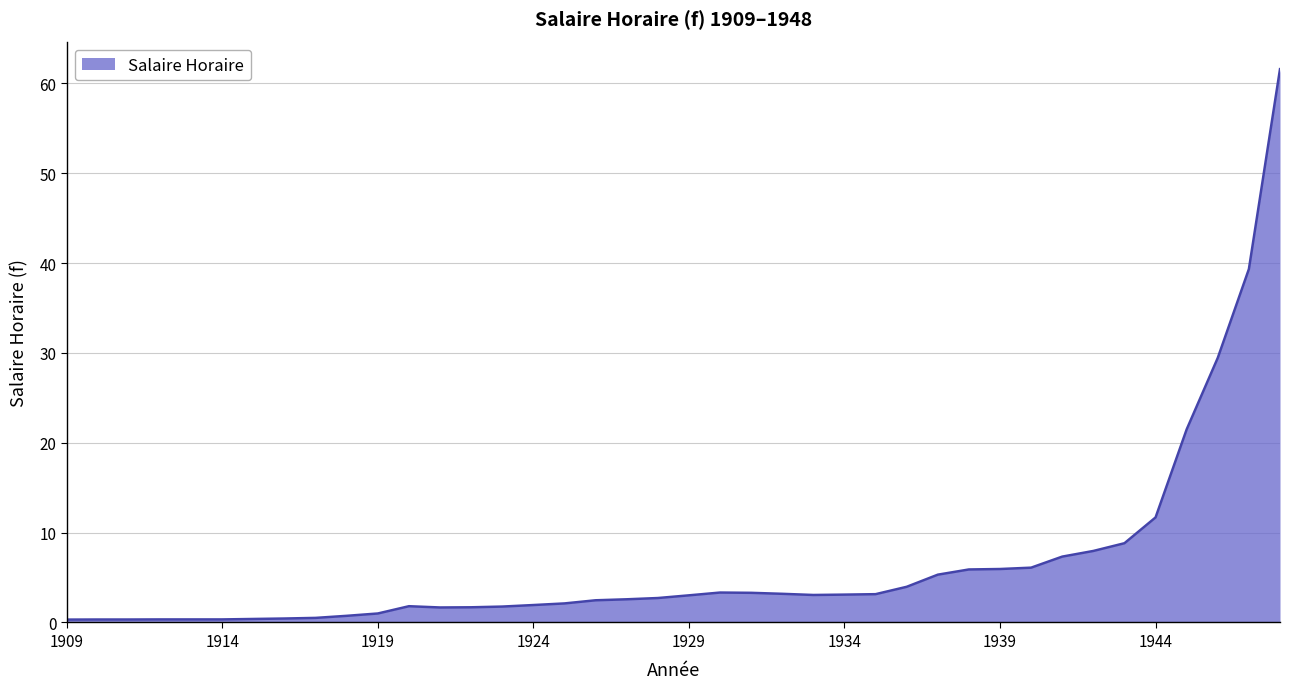

What is the maximum value shown in the chart?

61.6